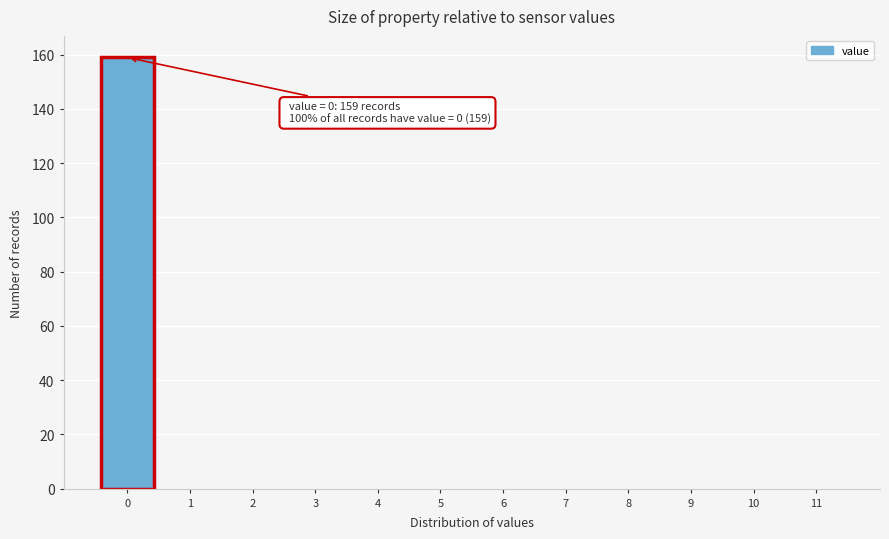

Which range on the x-axis has the tallest bar?

-0.5 to 0.5